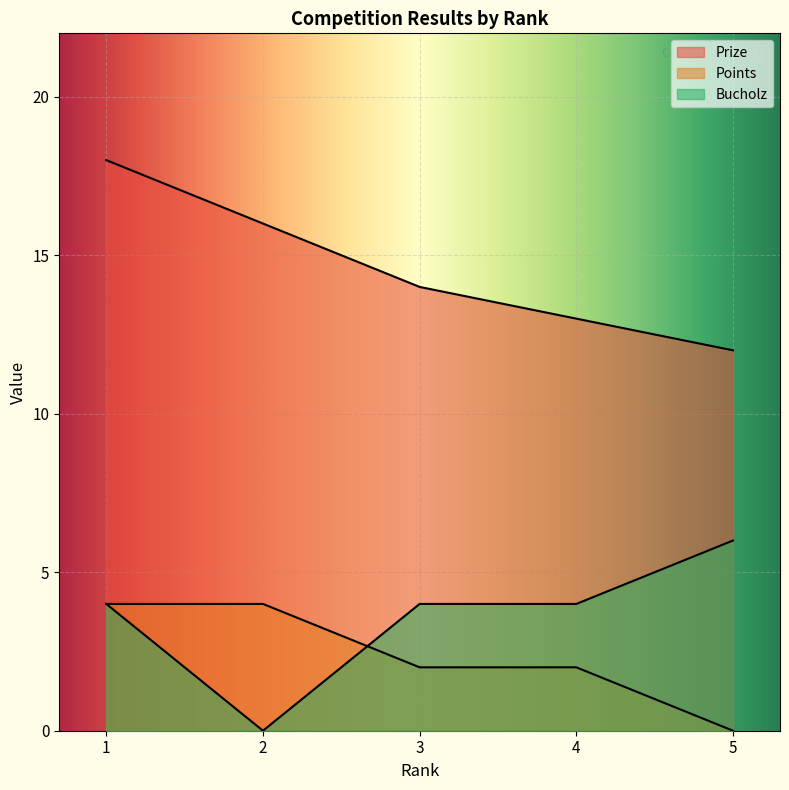

True or false: Bucholz and Prize cross at least once.

False